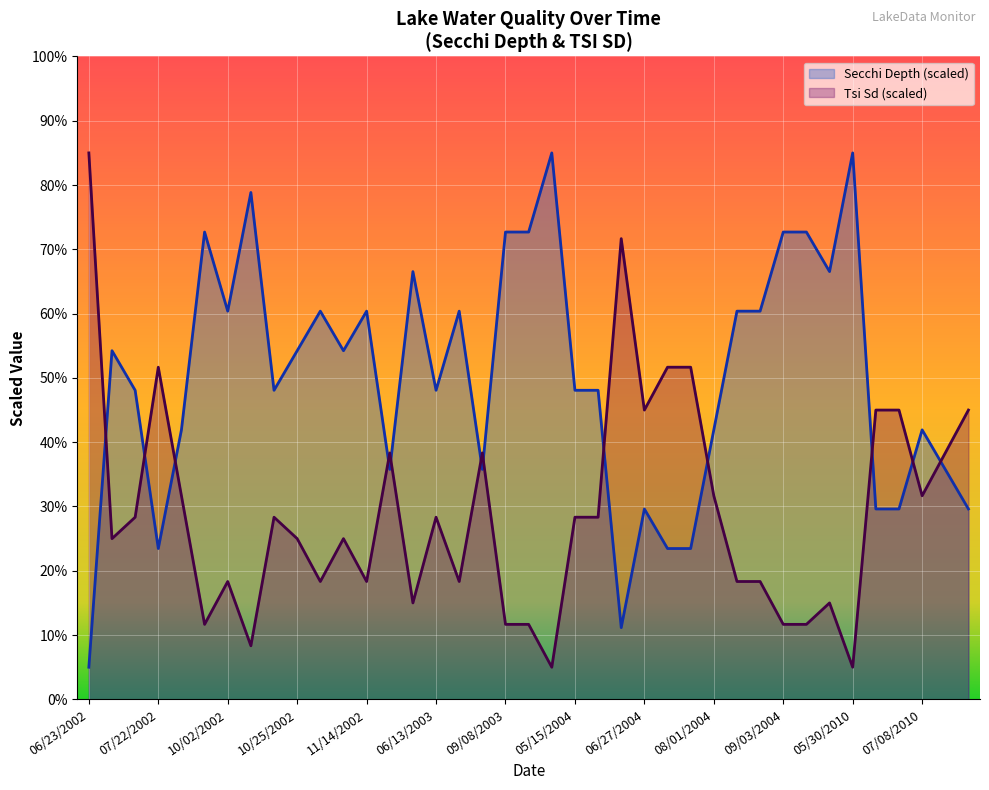

How many data points in Secchi are above 48?

24